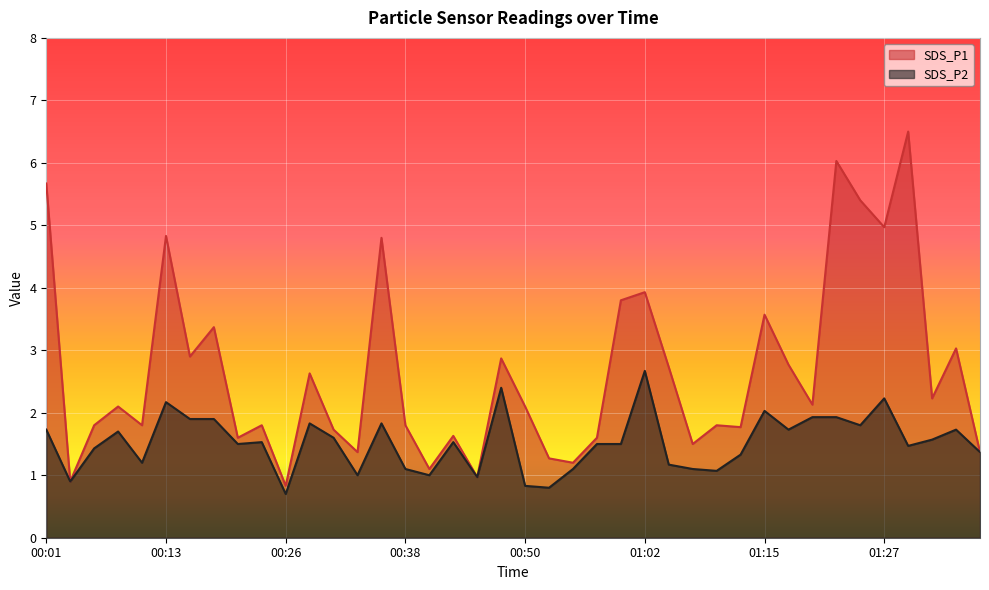

What is the total value across all series at 00:08?

3.8